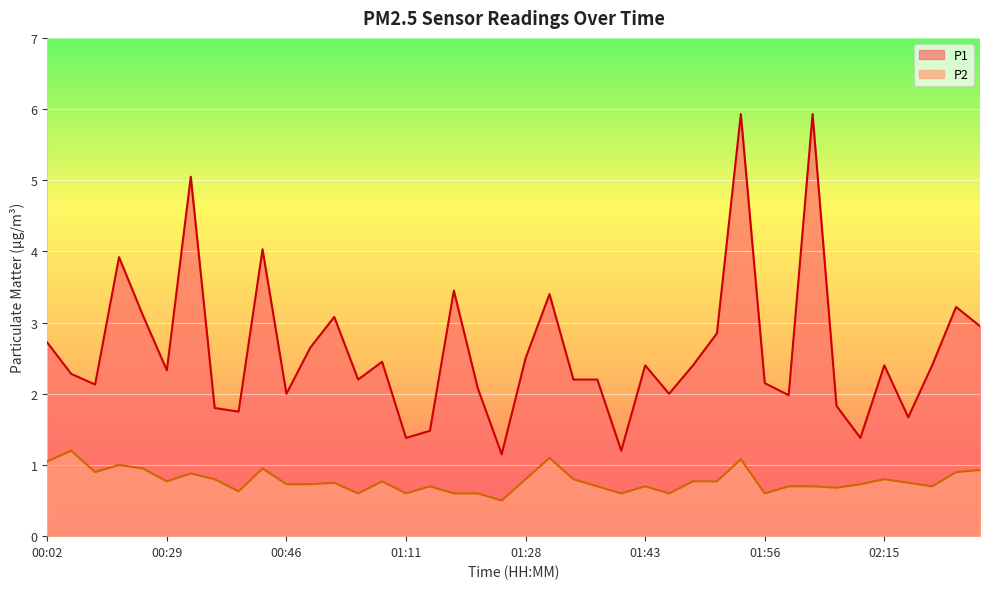

Is the value of P2 at 00:35 greater than the value of P1 at 01:58?

No